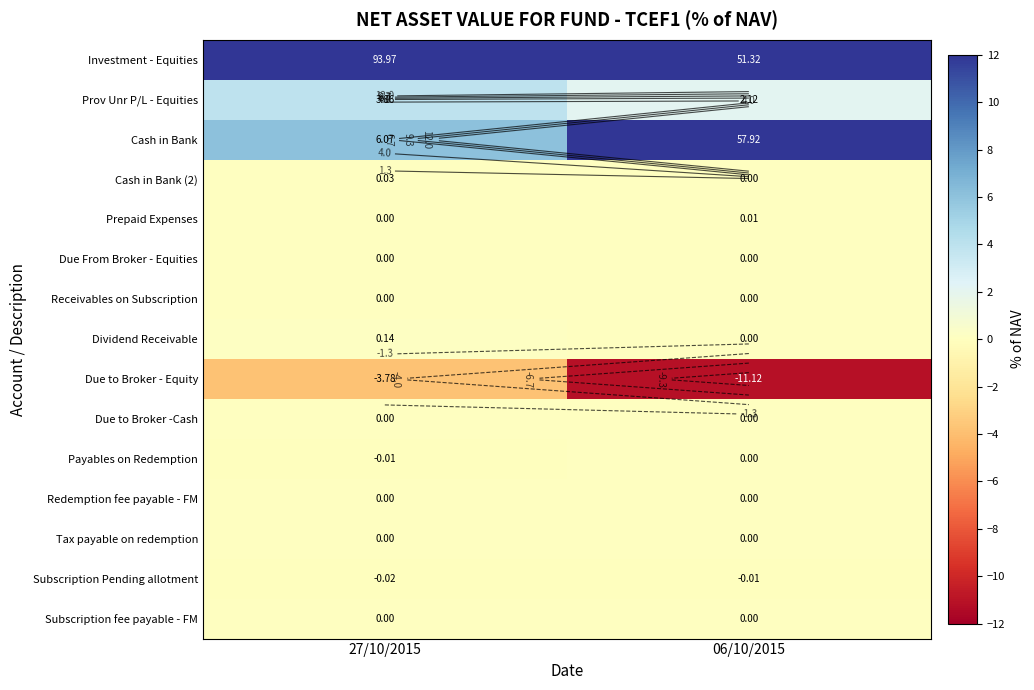

Which series has the widest spread of values?

Cash in Bank